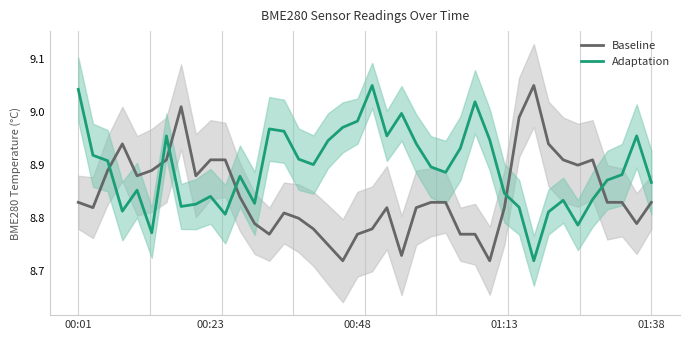

What is the value of the Adaptation point at the 39th from the left?

9.0